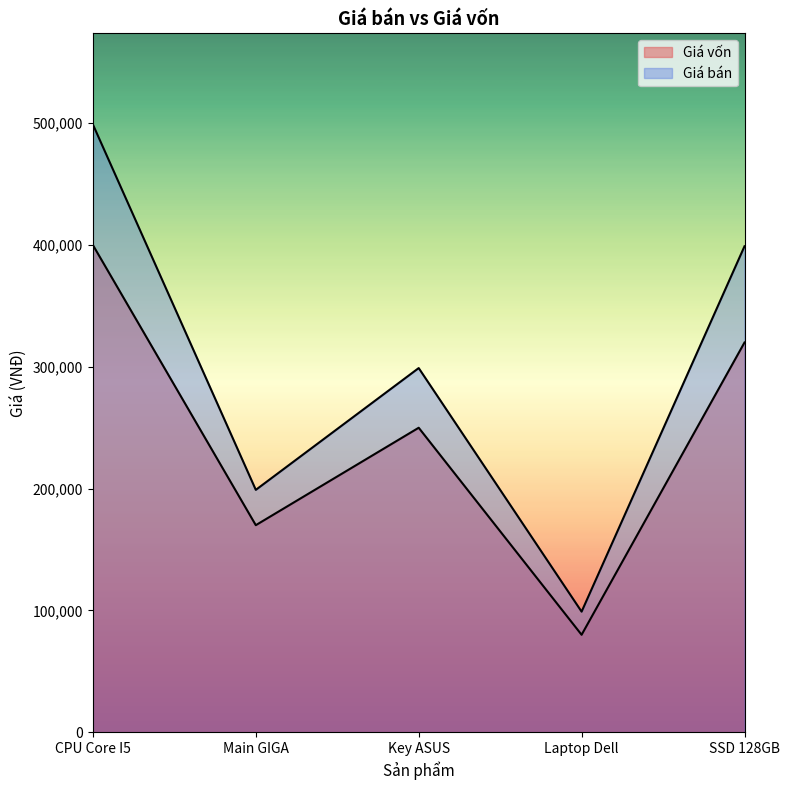

How many values in the Giá bán series exceed 299000?

2